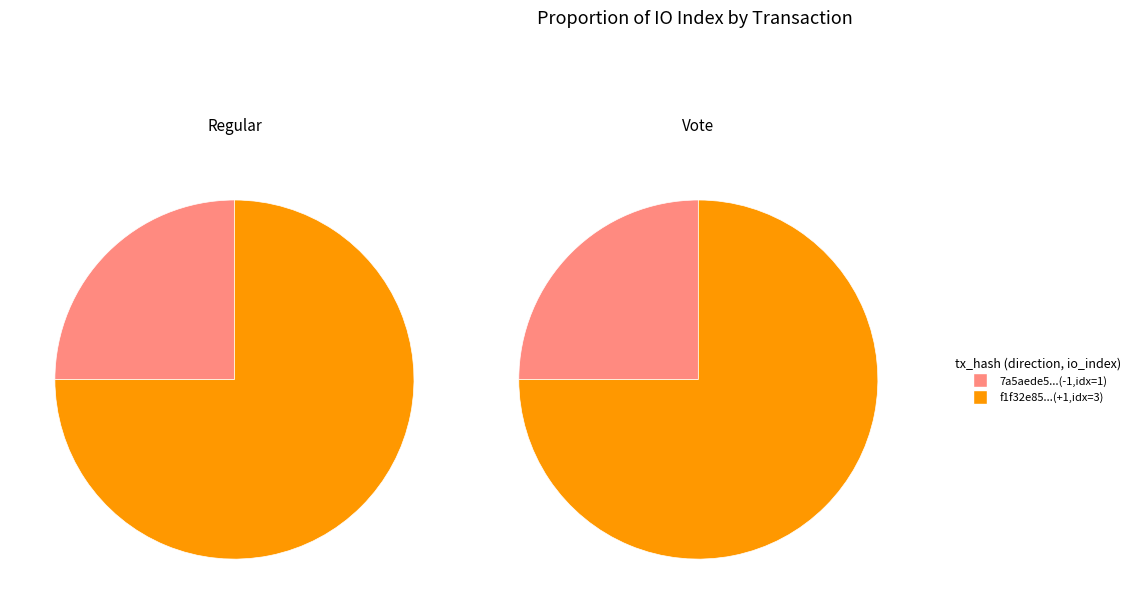

The Regular slice represents 14% of the pie. True or false?

False